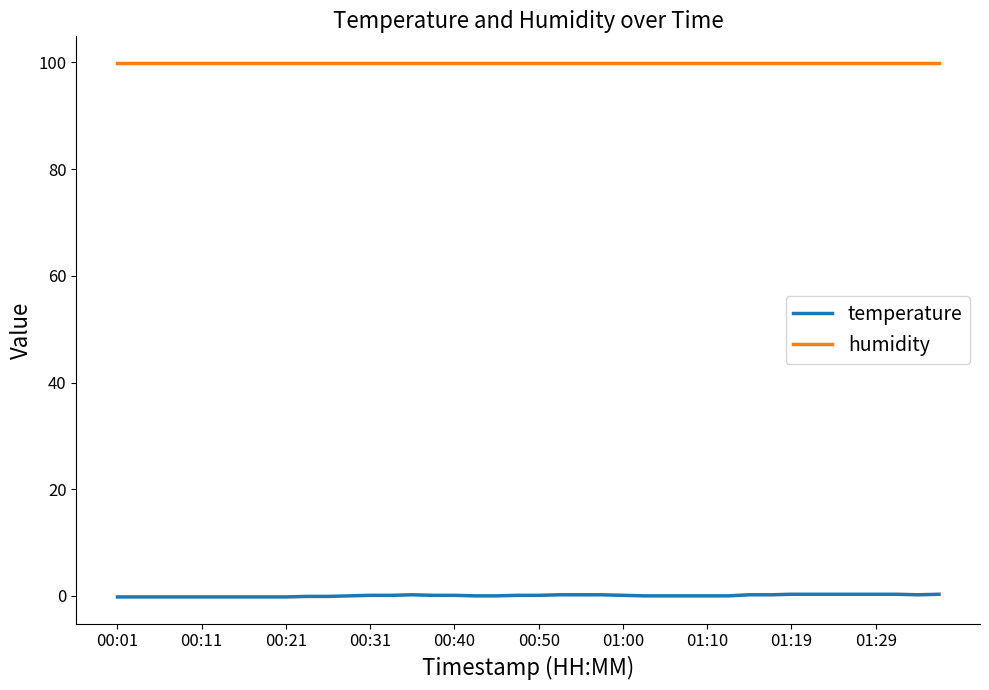

How many lines are shown in the chart?

2